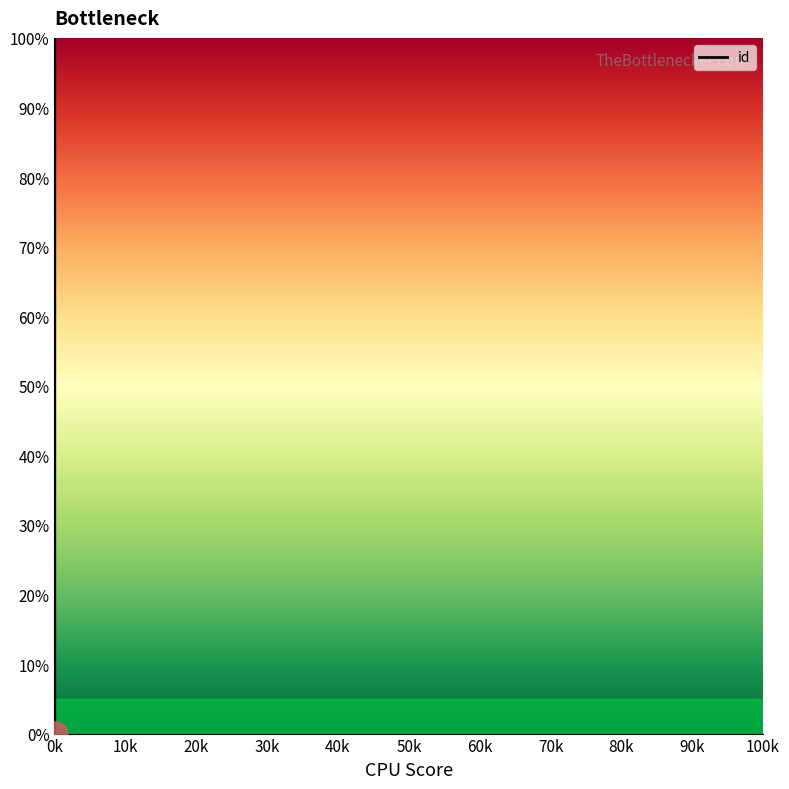

What is the ratio of the value at 4264 to the value at 4258?

1.3